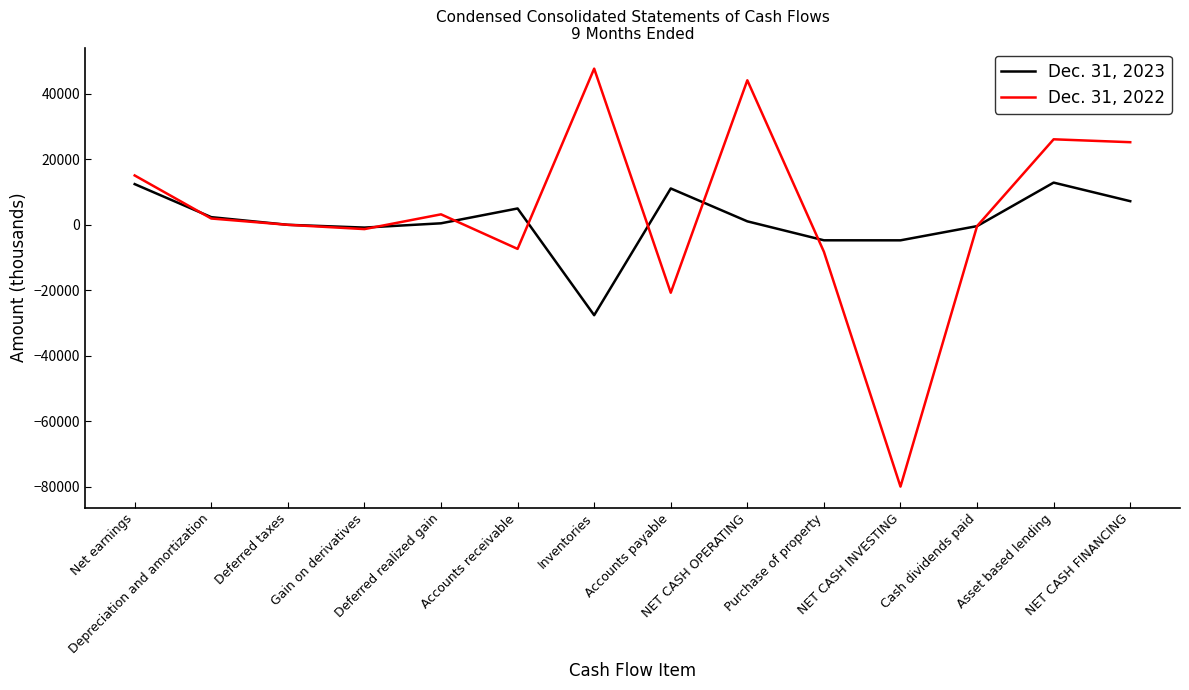

What value does the Dec. 31, 2022 series have at Depreciation and amortization, to the nearest 100?

1900